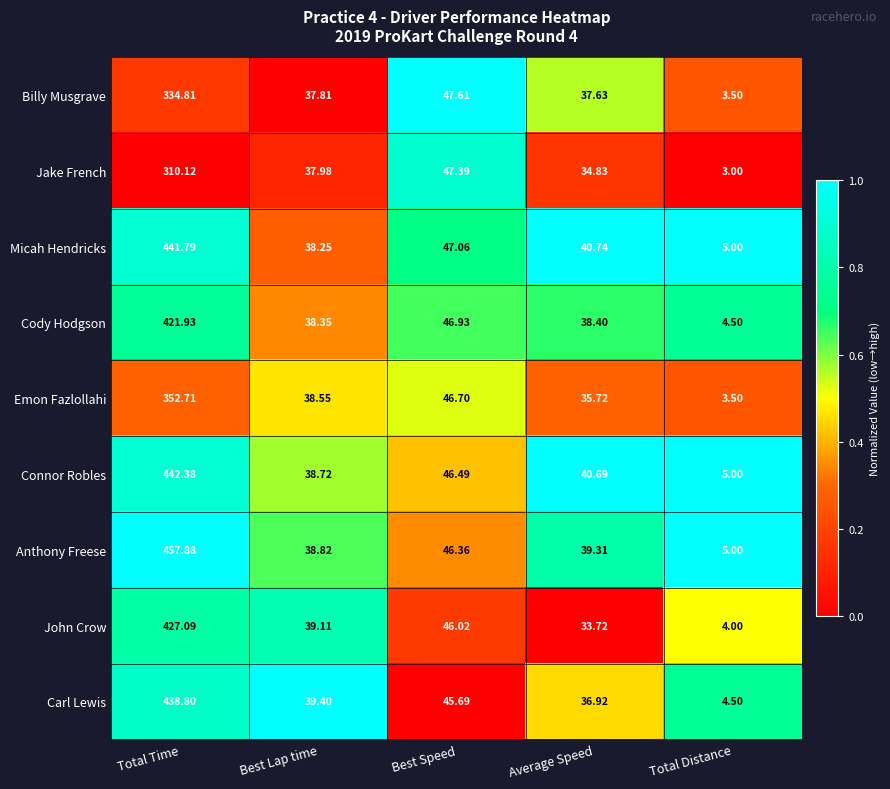

At which label is Micah Hendricks closest to 223?

Best Speed